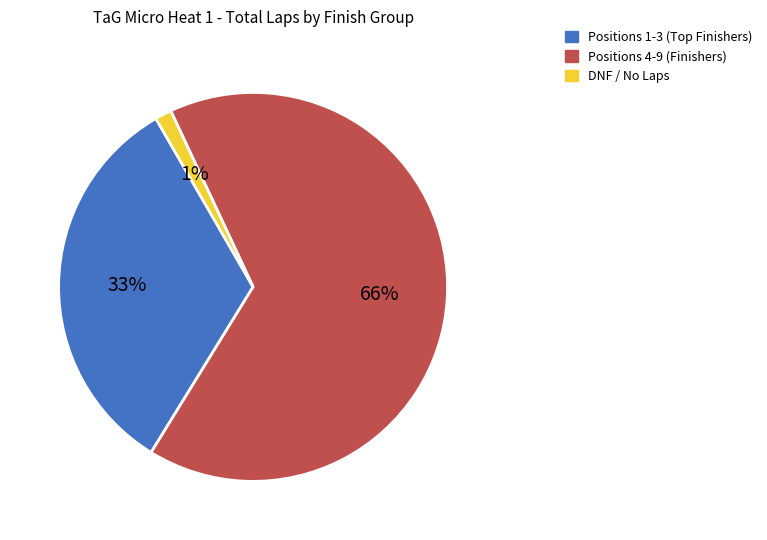

Count the number of slices in the pie.

3